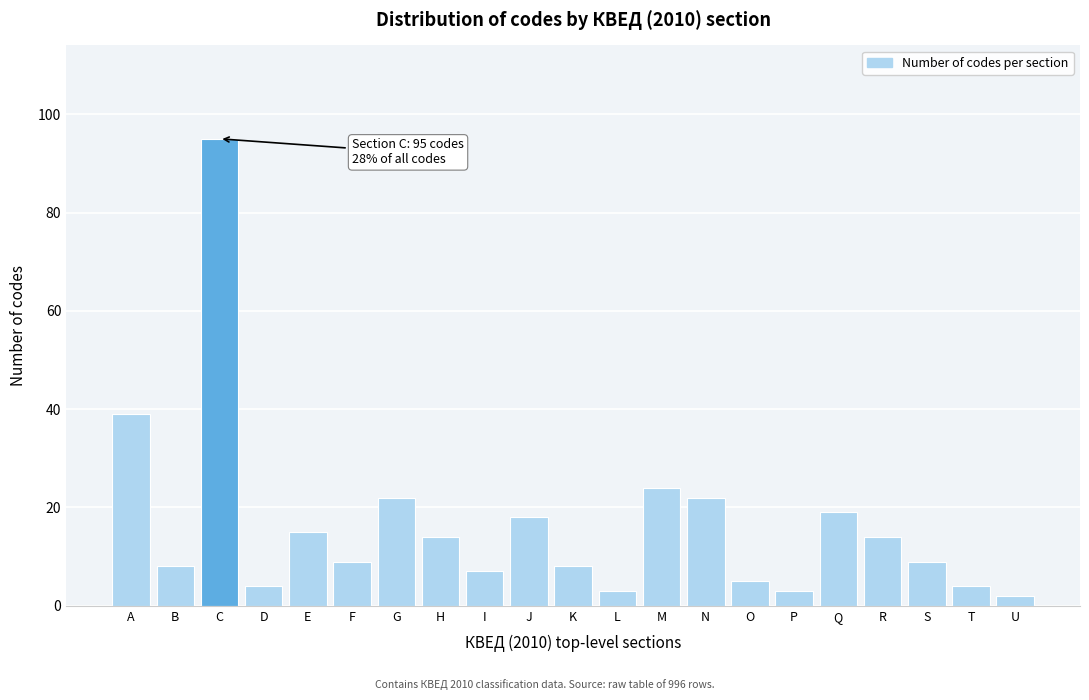

Reading left to right, transcribe all the data shown in this chart.

39	8	95	4	15	9	22	14	7	18	8	3	24	22	5	3	19	14	9	4	2